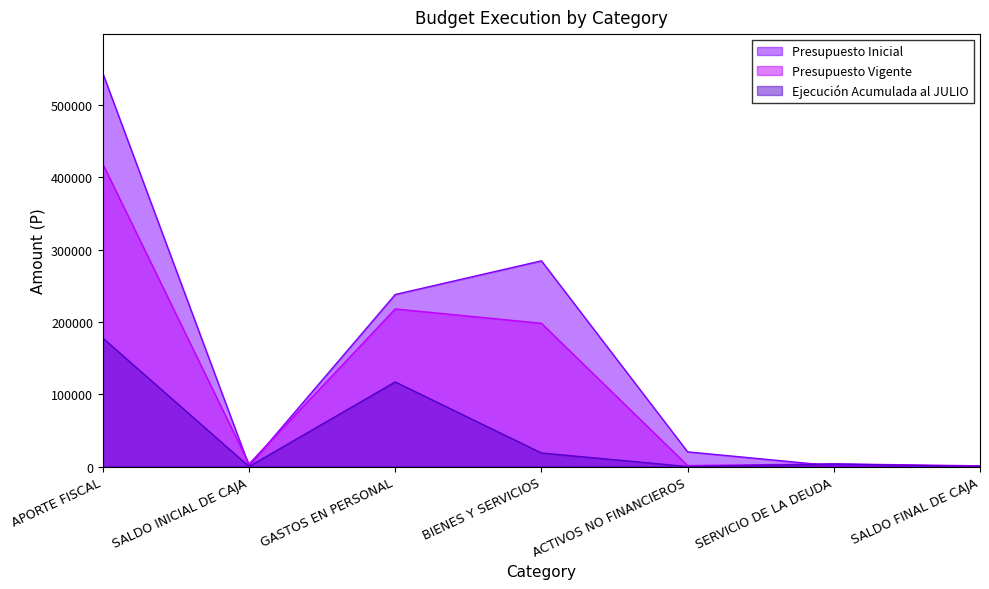

What is the maximum value shown in the chart?

543940